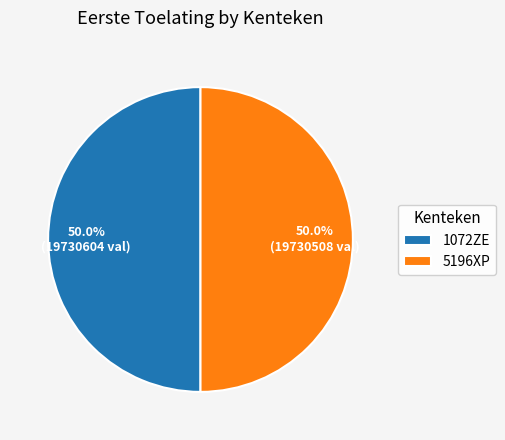

To the nearest percent, what is the combined percentage of 5196XP and 1072ZE?

100%